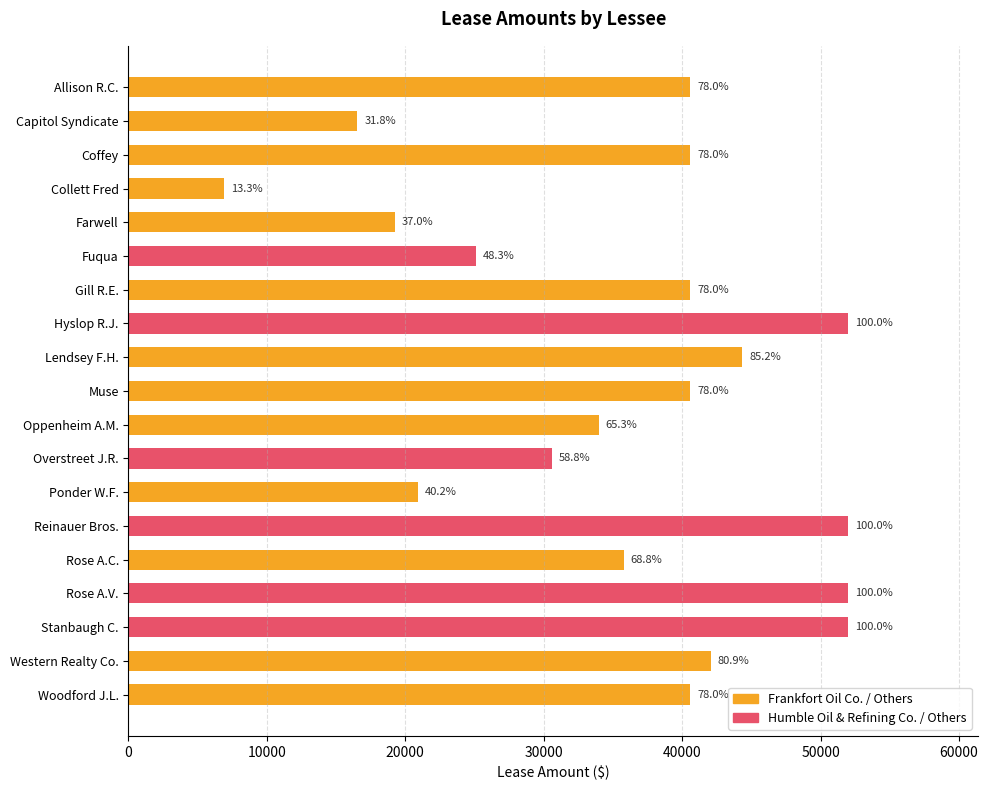

Are the bars horizontal?

Yes